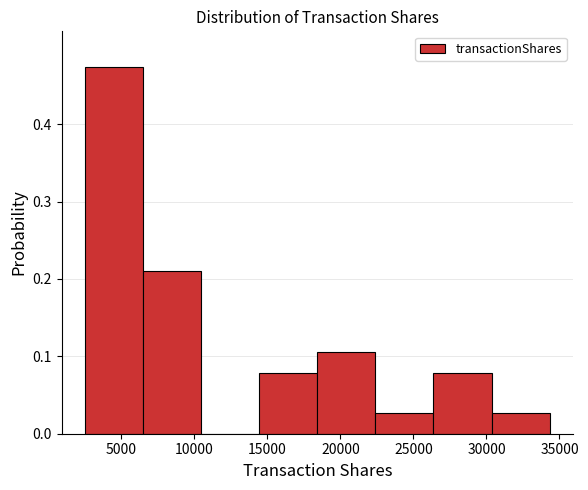

Reading left to right, transcribe this chart: for each bar, give the range it covers on the x-axis and its height. Neither the bar edges nor the heights are printed on the chart, so give them approximately, as read against the axes.

2500 to 6500: 0.47
6500 to 10500: 0.21
10500 to 14500: 0
14500 to 18500: 0.08
18500 to 22500: 0.11
22500 to 26500: 0.03
26500 to 30500: 0.08
30500 to 34500: 0.03